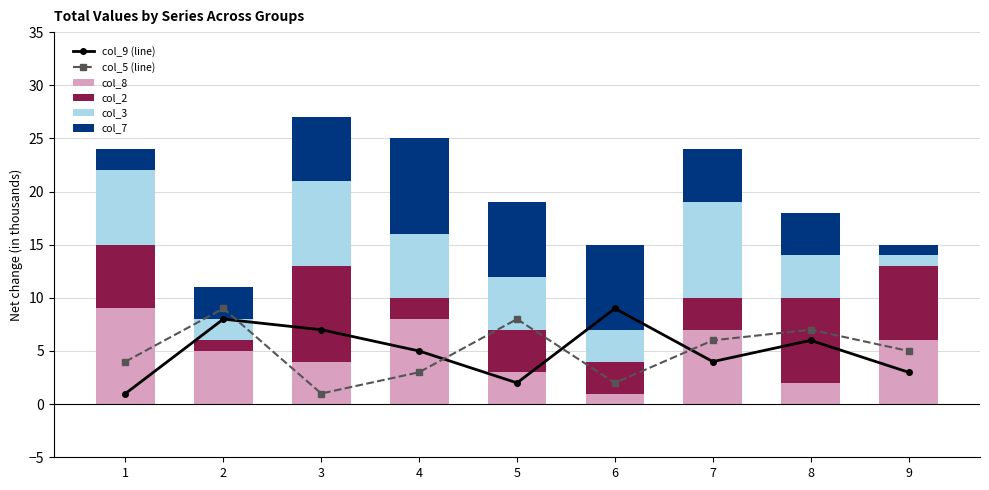

Reading right to left, what are all the values shown in this chart?

col_9 (line): 3	6	4	9	2	5	7	8	1
col_5 (line): 5	7	6	2	8	3	1	9	4
col_8: 6	2	7	1	3	8	4	5	9
col_2: 7	8	3	3	4	2	9	1	6
col_3: 1	4	9	3	5	6	8	2	7
col_7: 1	4	5	8	7	9	6	3	2